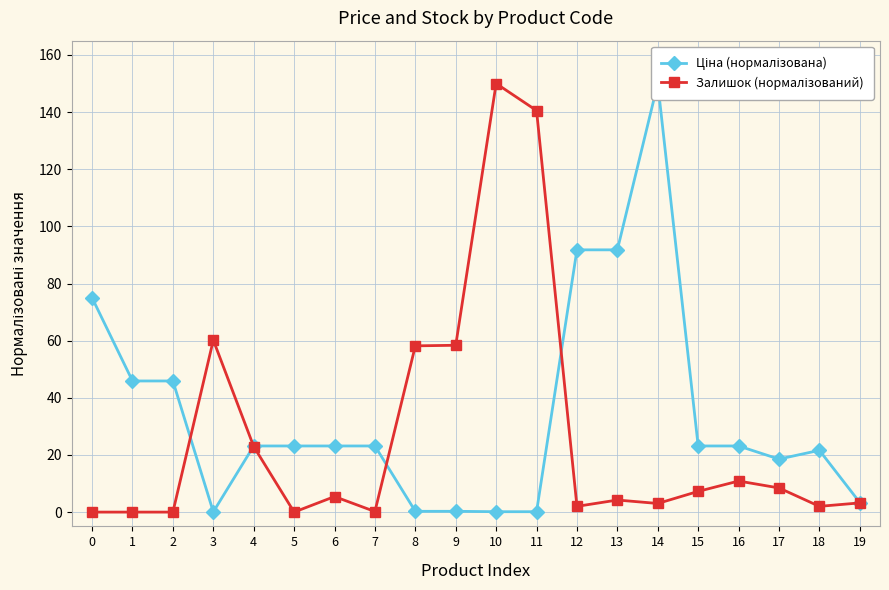

What is the difference between the maximum and minimum values in the Ціна (нормалізована) series?

149.9